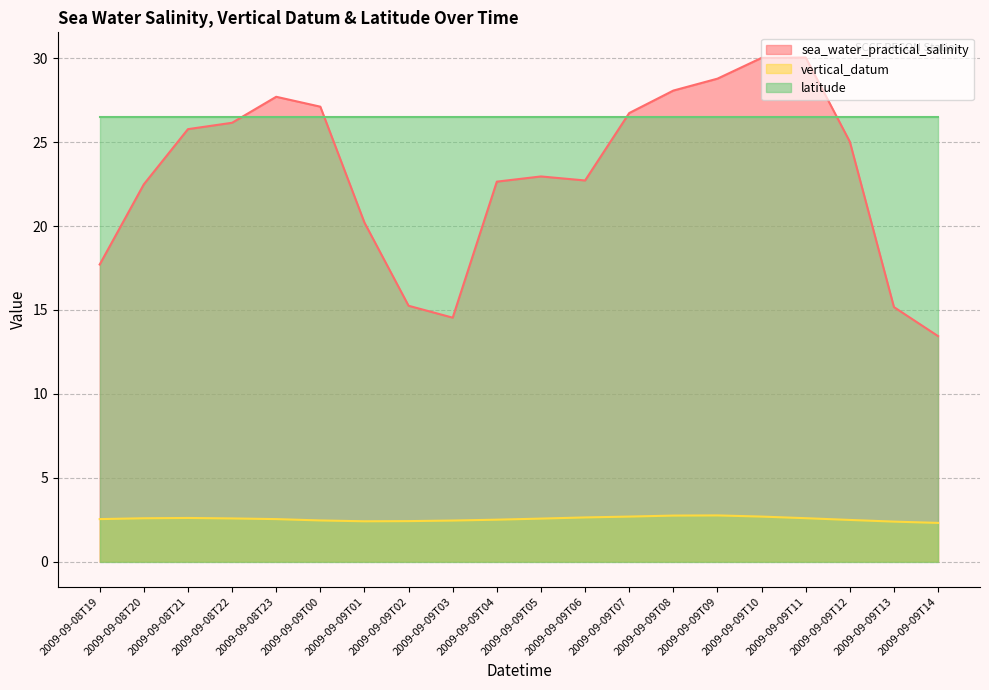

List the series in order of their peak value, highest first.

sea_water_practical_salinity, latitude, vertical_datum